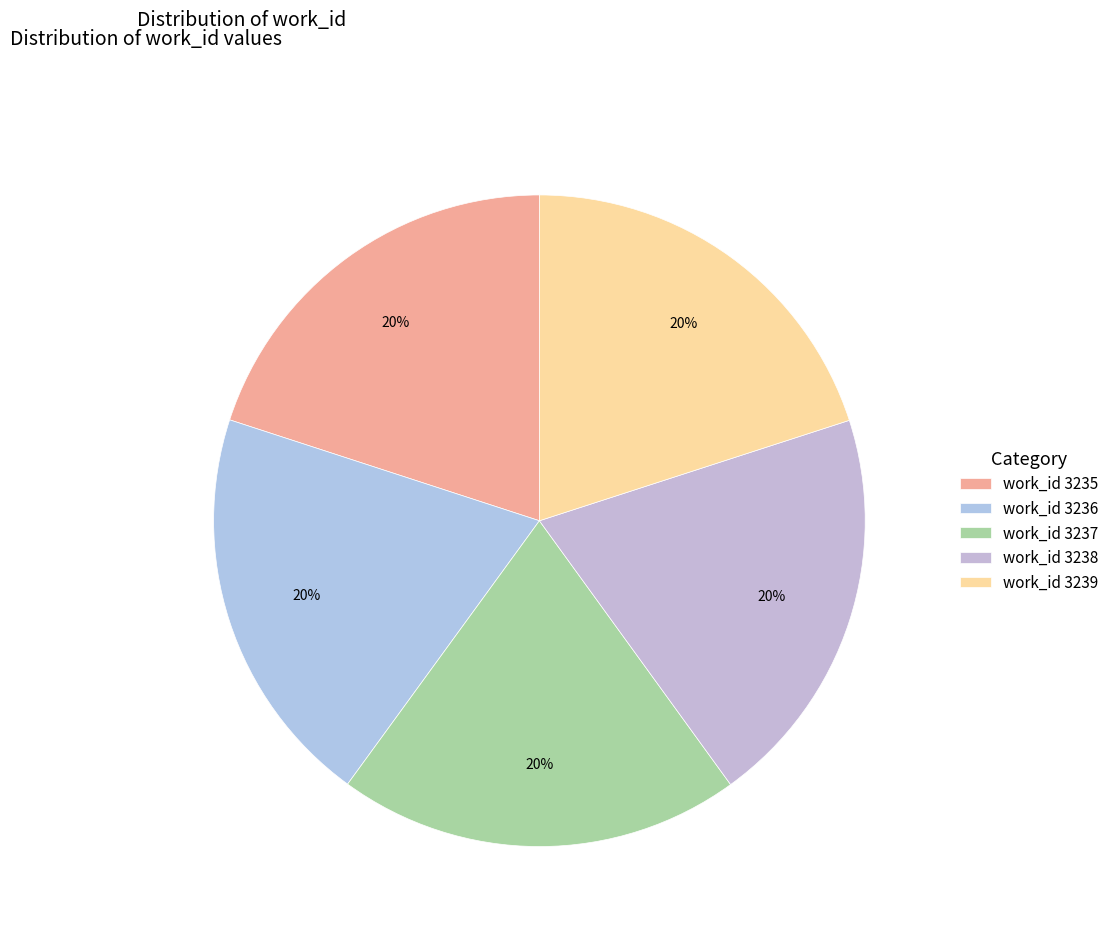

To the nearest percent, what is the combined percentage of work_id 3235 and work_id 3238?

40%